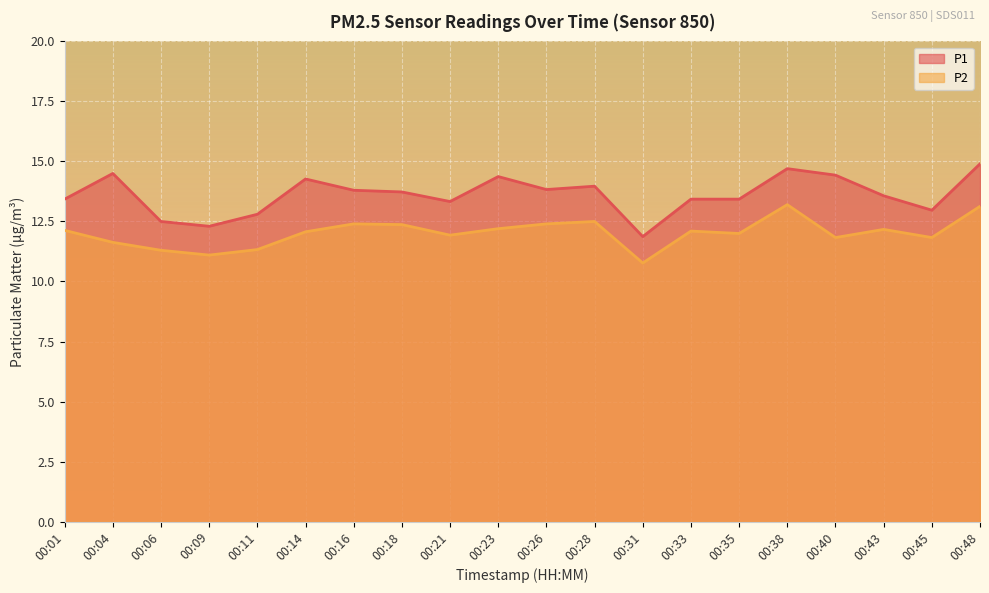

Is the value of P2 at 00:23 greater than the value of P1 at 00:31?

Yes